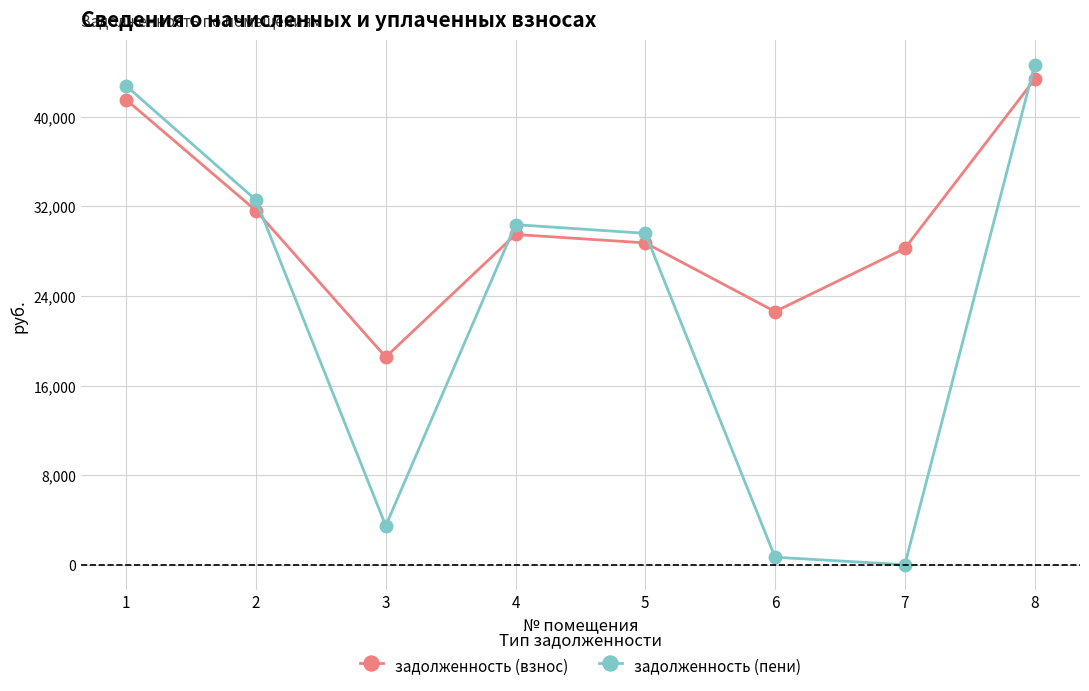

At which label is задолженность (взнос) closest to 30943?

2